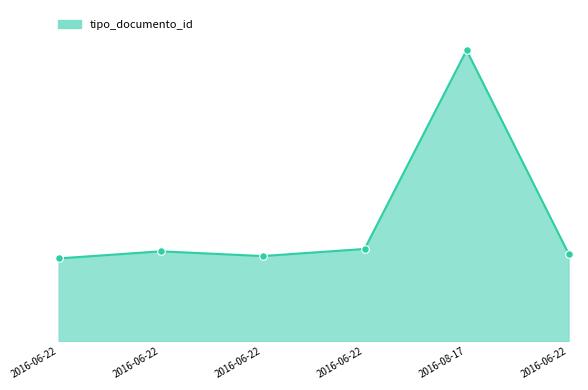

Approximately how many times larger is the value at 2016-06-22 compared to 2016-06-22?

1.0